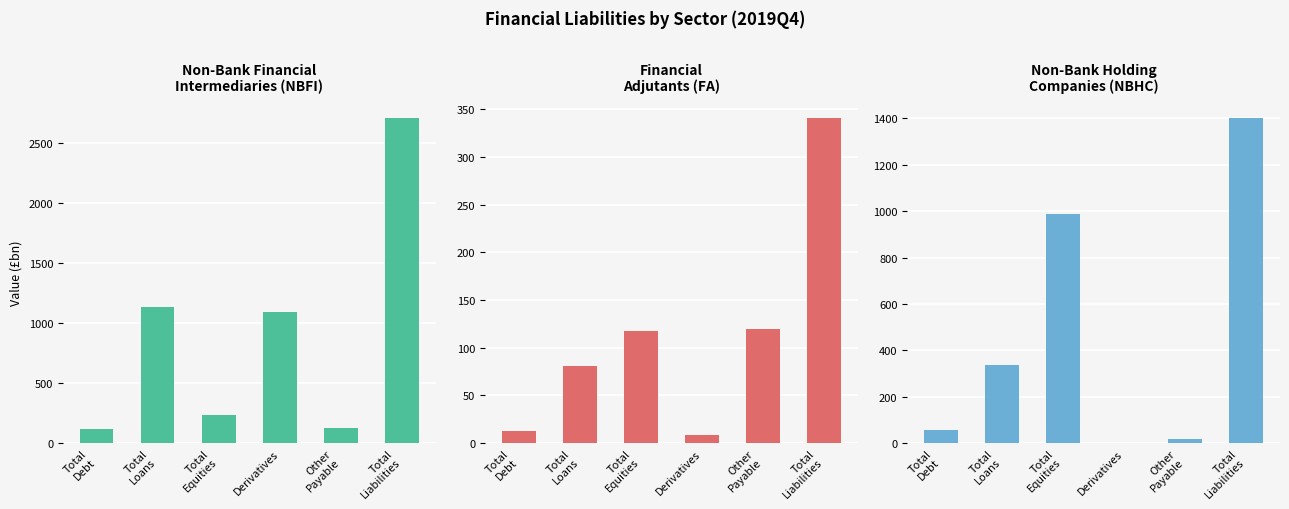

At which label does Non-Bank Financial Intermediaries (NBFI) reach its minimum?

Total
Debt